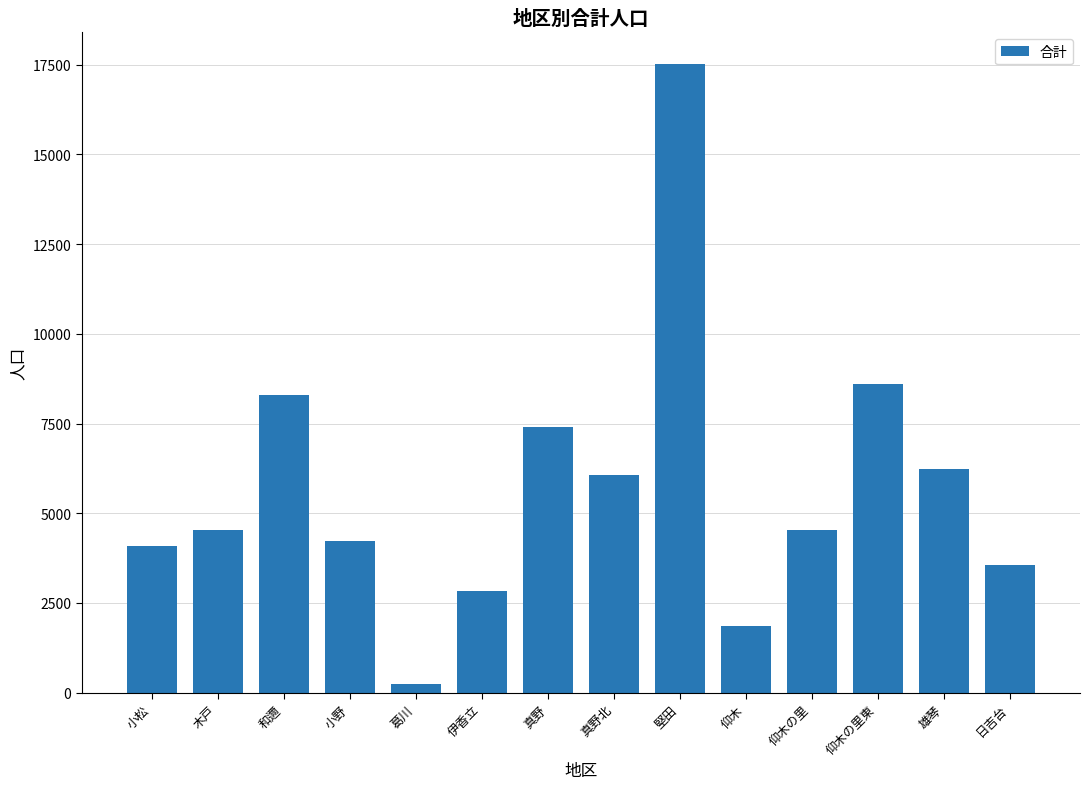

The value at 真野北 is 2470. True or false?

False